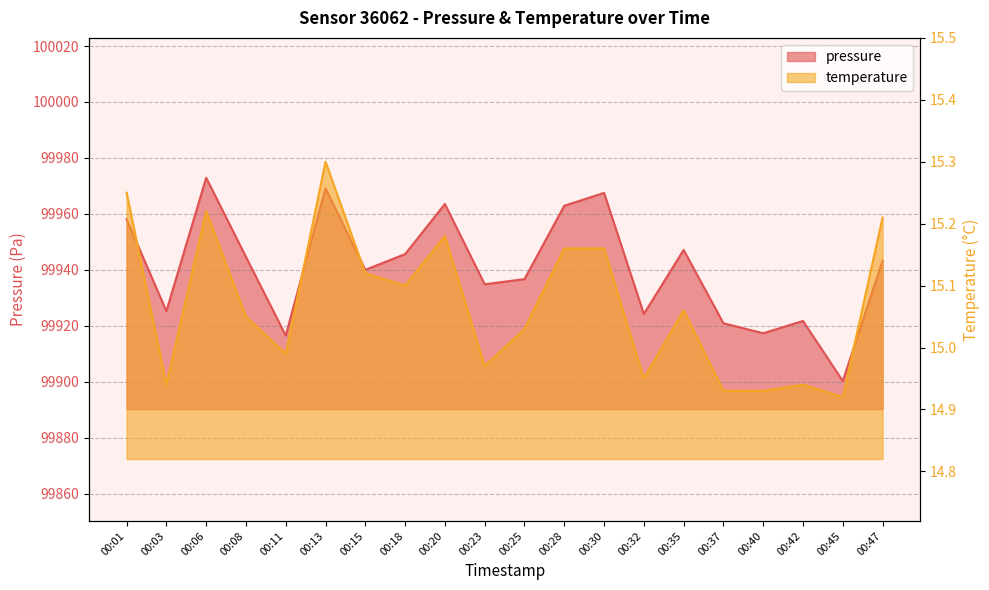

What is the maximum value shown in the chart?

99972.9